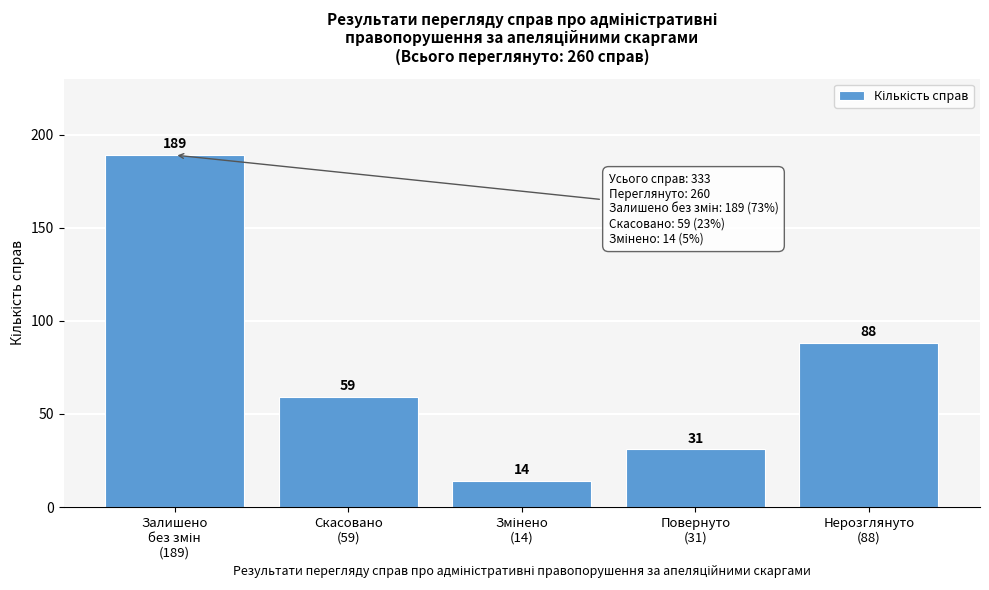

Reading left to right, transcribe all the data shown in this chart.

189	59	14	31	88